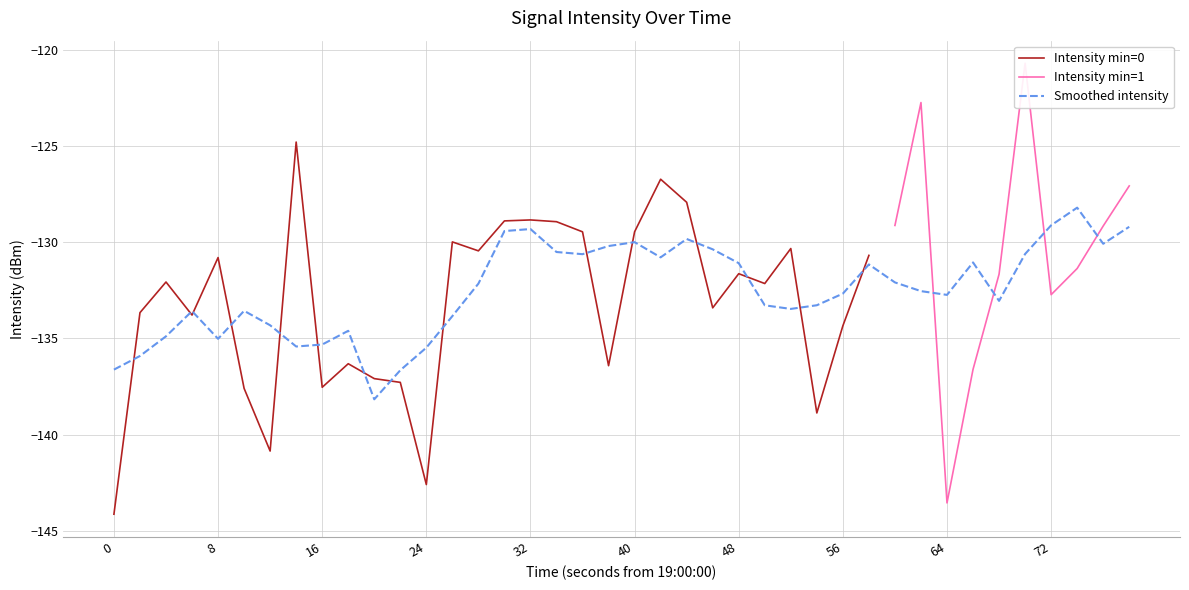

The value at 0 is -86.6. True or false?

False